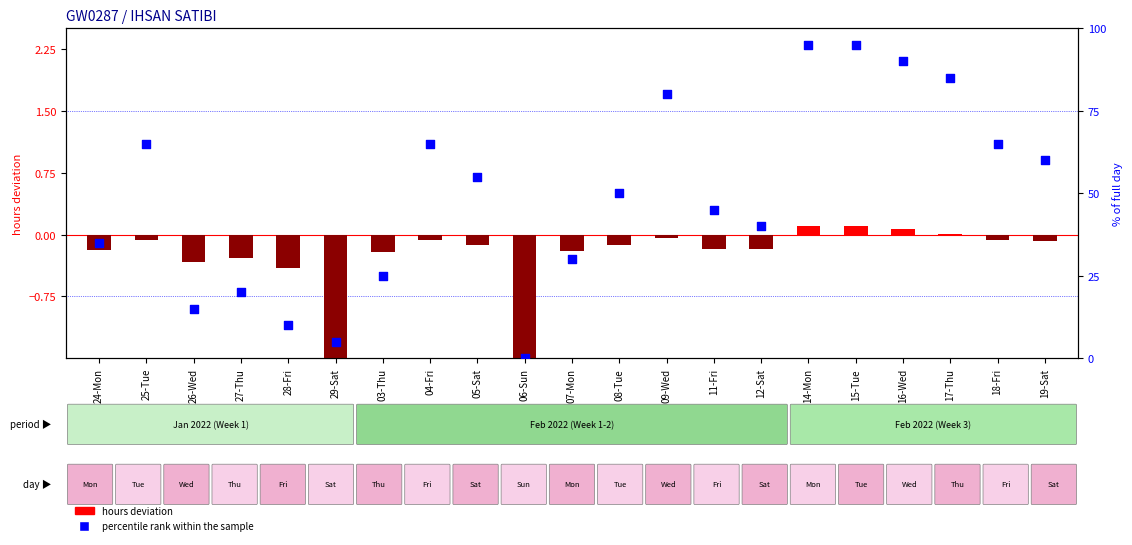

At how many categories does at least one series exceed 1?

20